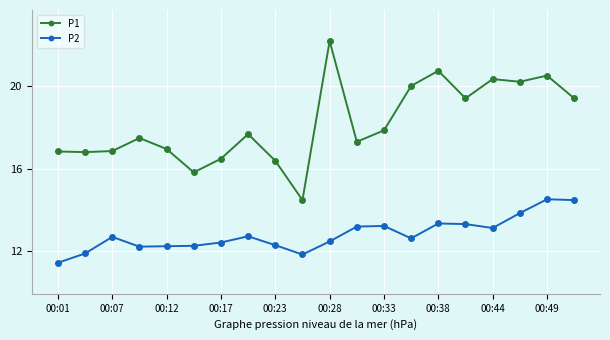

True or false: P2 and P1 intersect in this chart.

False